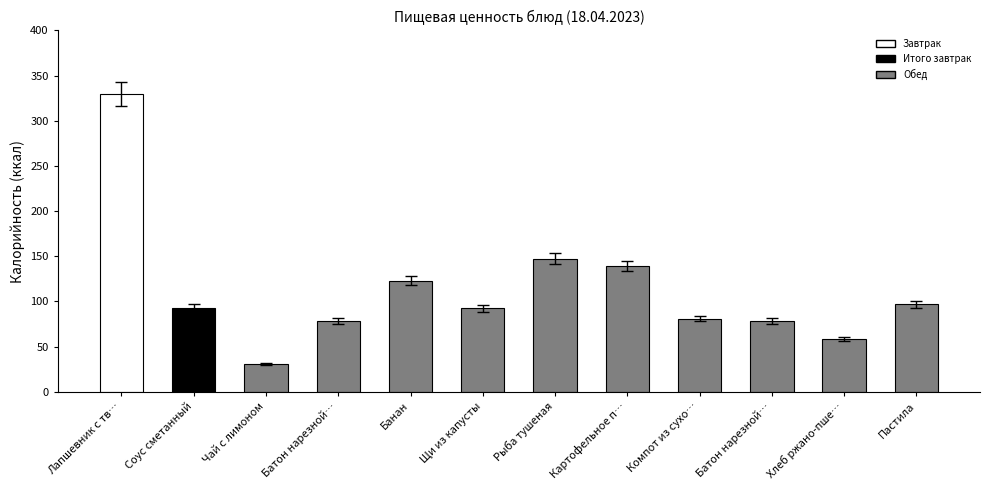

What position from the left is Компот из сухофруктов?

9